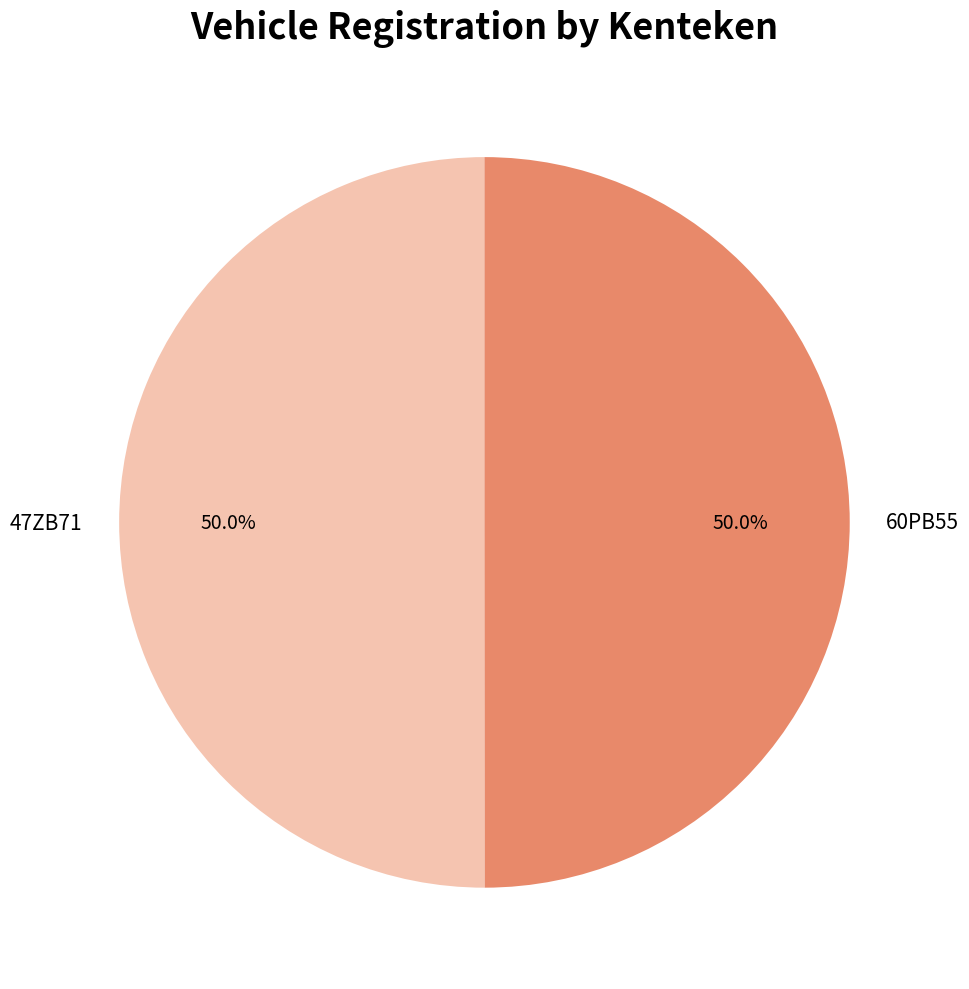

What is the ratio of the value at 60PB55 to the value at 47ZB71?

1.0